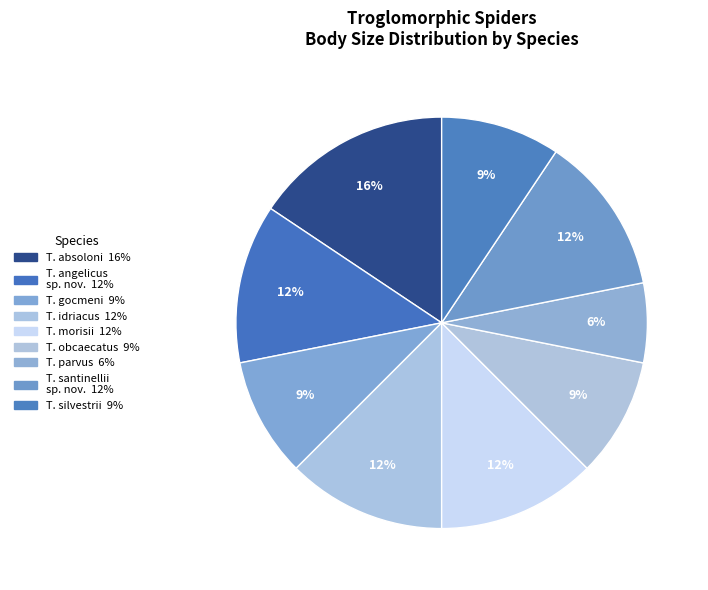

How many segments does this pie chart have?

9